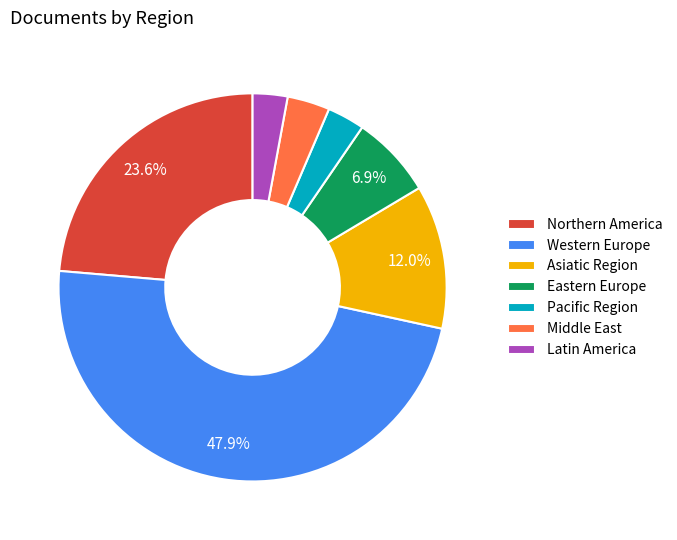

Do Middle East and Asiatic Region together represent more than half of the pie?

No